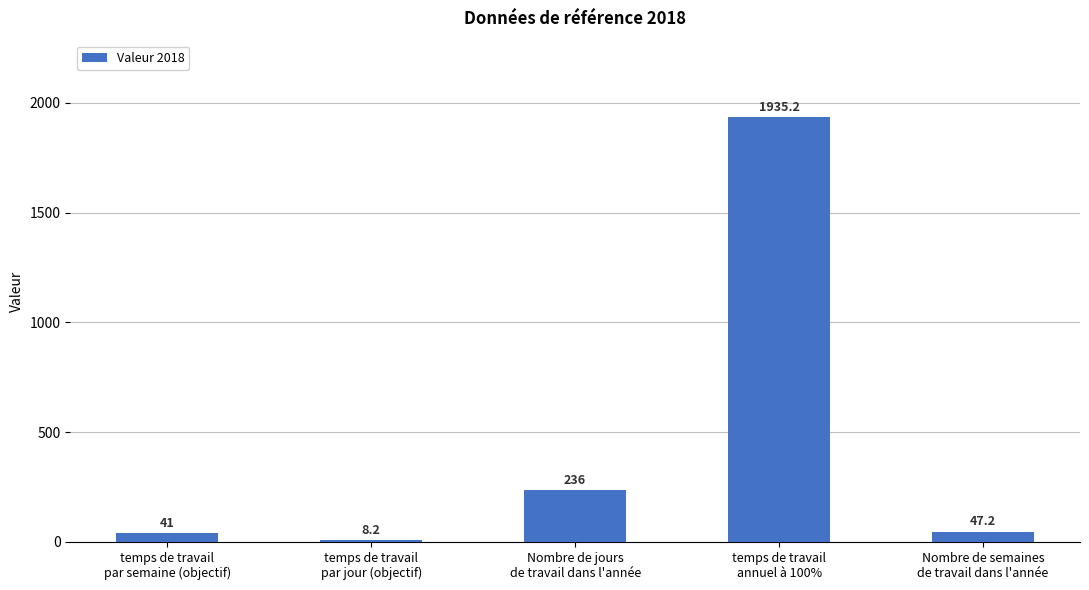

What is the label of the 1st bar from the right?

Nombre de semaines
de travail dans l'année